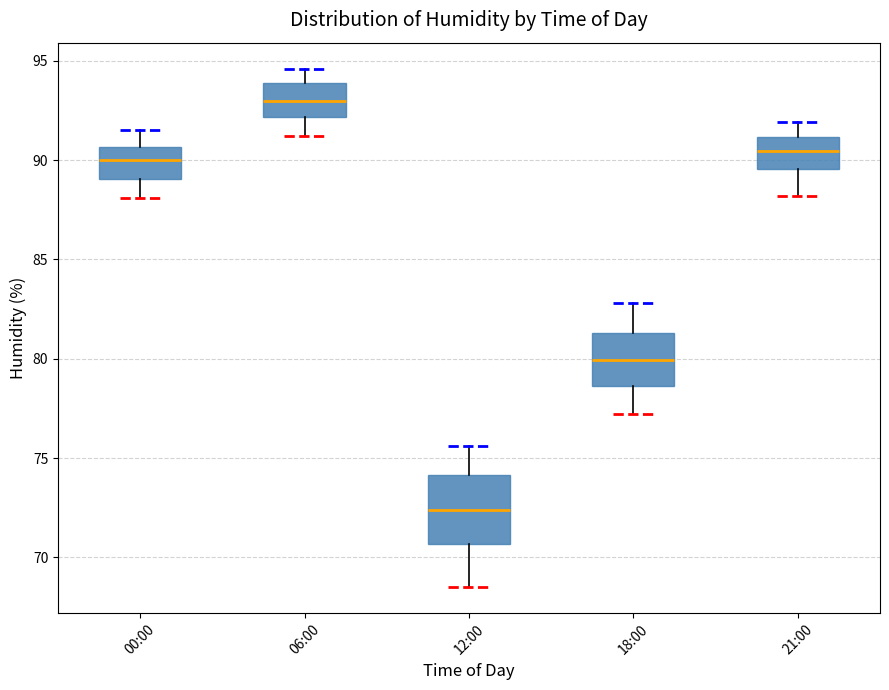

Which box's median line is the highest?

06:00